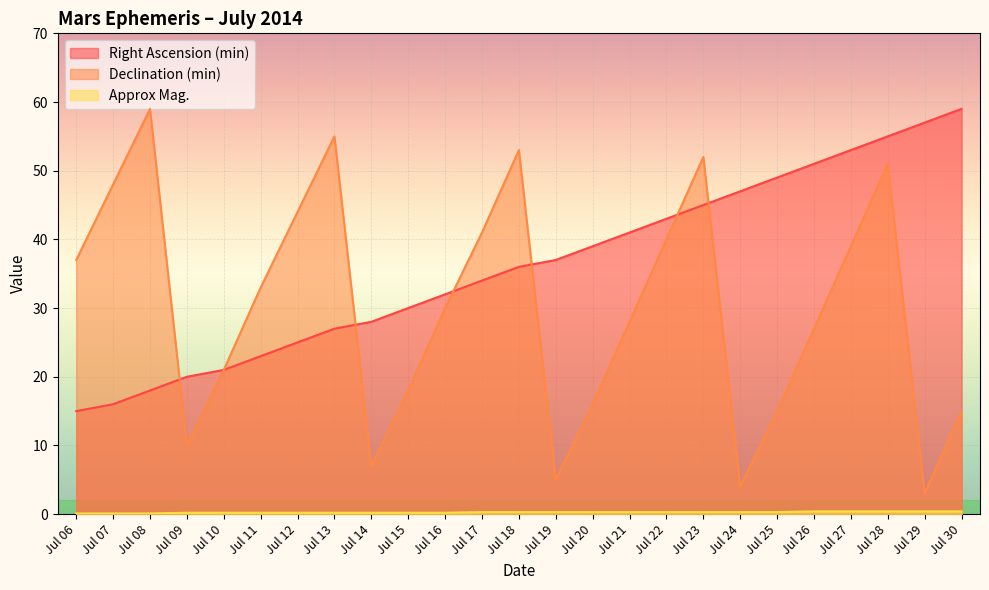

Is the value of Approx Mag. at Jul 28 greater than the value of Right Ascension (min) at Jul 14?

No